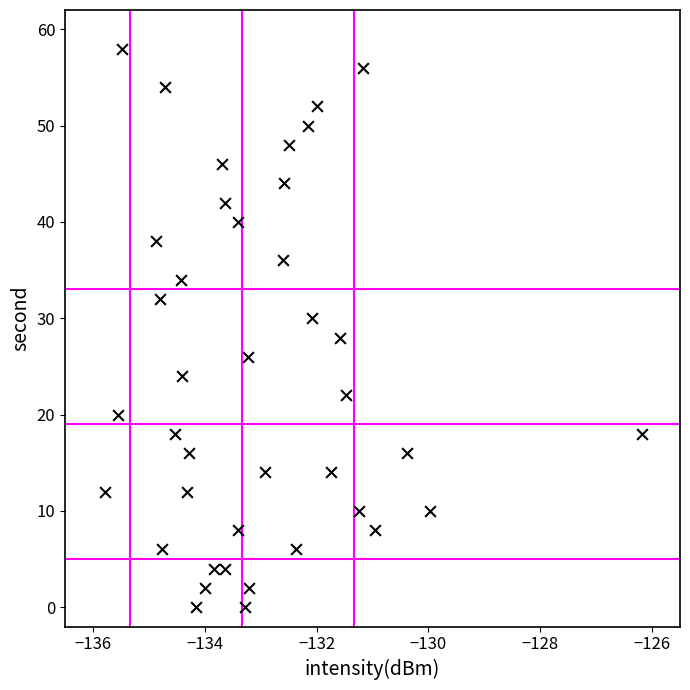

What is the range of Y values (max minus min)?

58